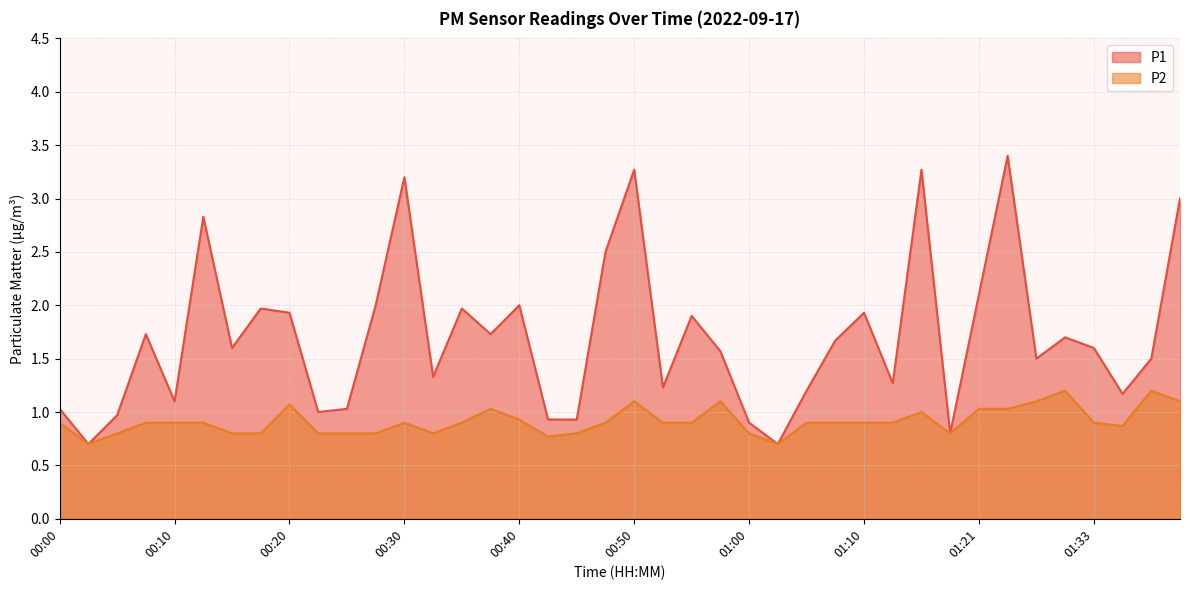

At which category does P2 reach its first local peak?

00:20